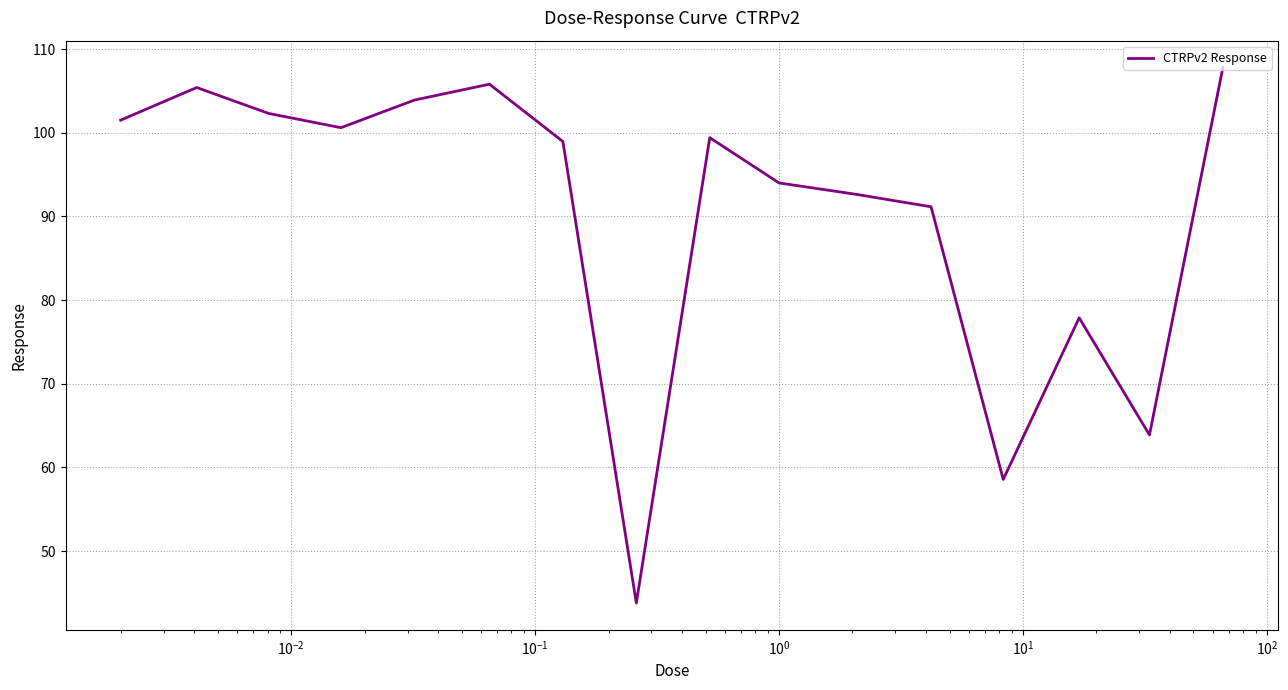

What is the minimum value shown in the chart?

43.8